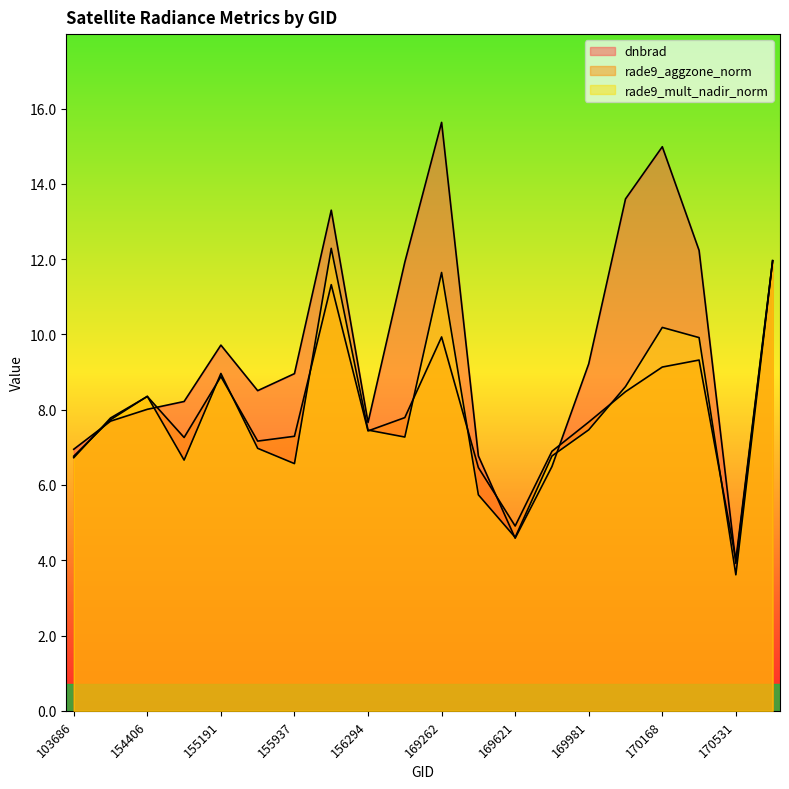

What is the difference between the maximum and second lowest values in the rade9_mult_nadir_norm series?

7.7